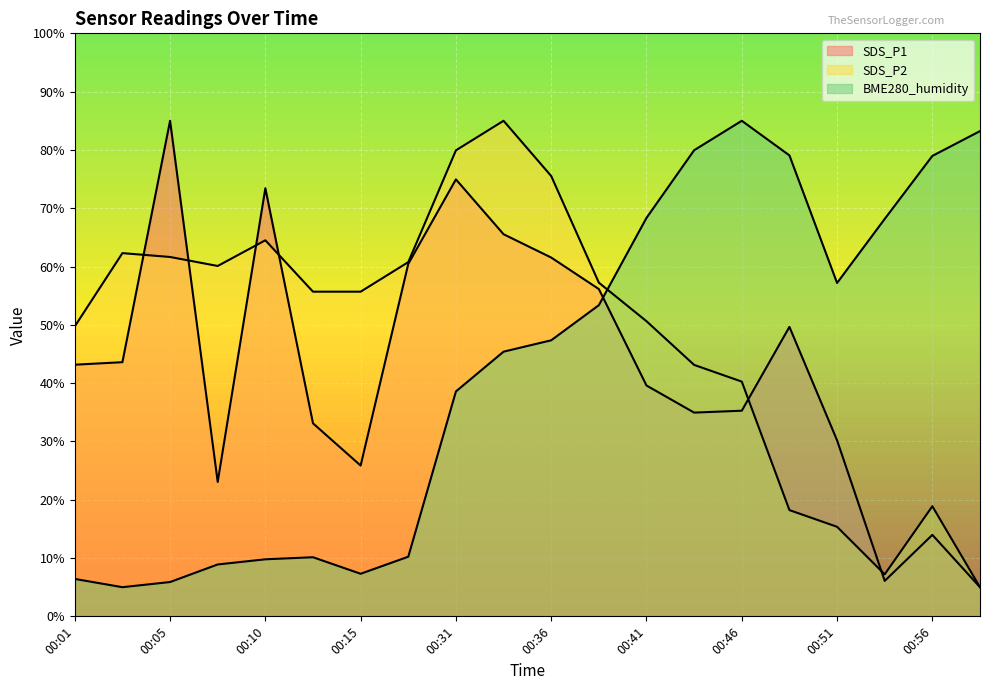

Between 00:05 and 00:56, which series saw the biggest shift?

BME280_humidity